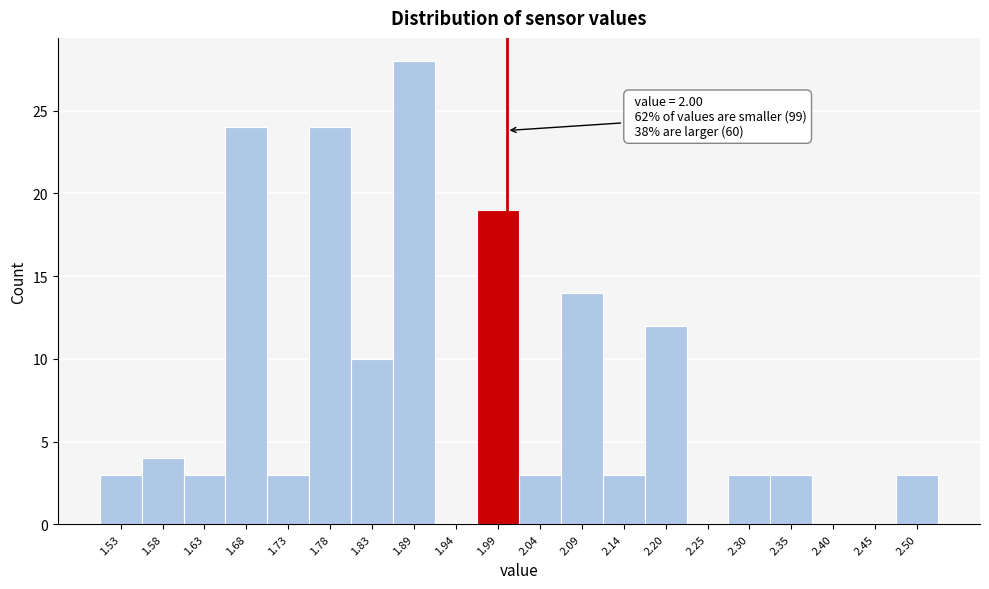

Over which range of the x-axis is the bar tallest?

1.86 to 1.91